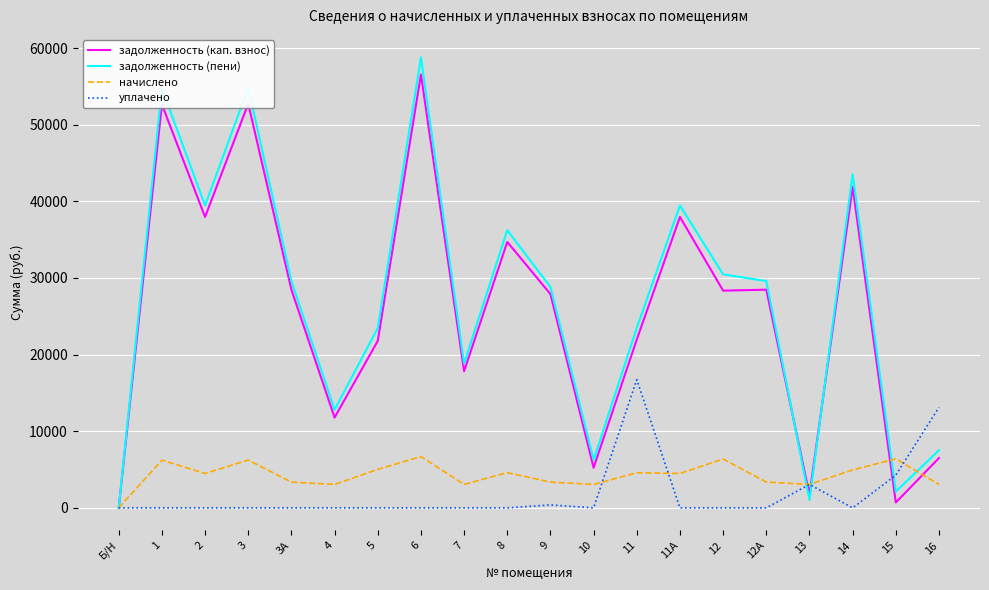

What is the spread (max minus min) of values at 1?

54717.7